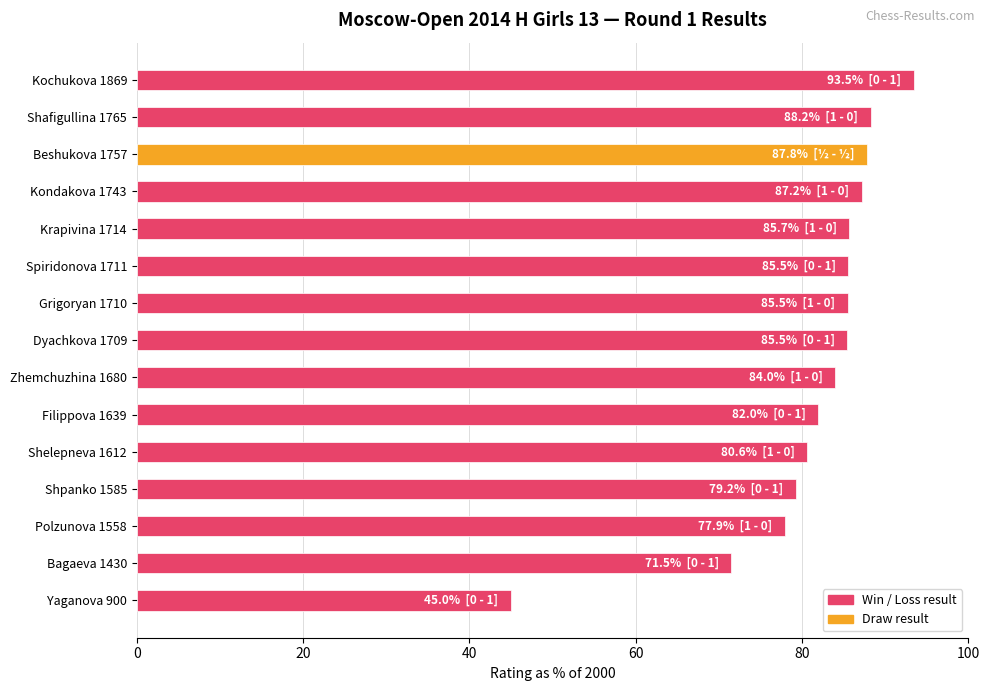

What is the greatest value displayed?

93.5